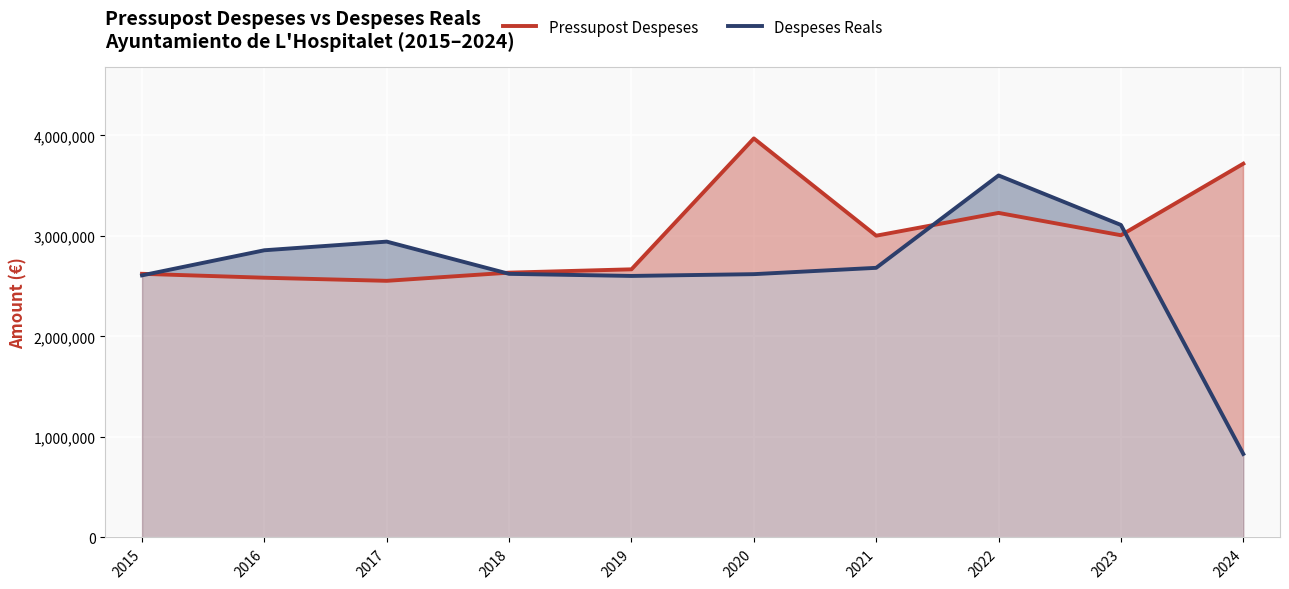

What is the difference between the second highest and minimum values in the Despeses Reals series?

2278110.2